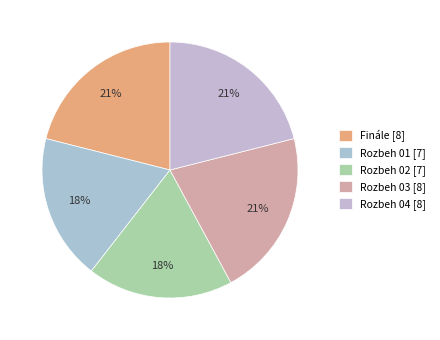

How many slices are in this pie chart?

5